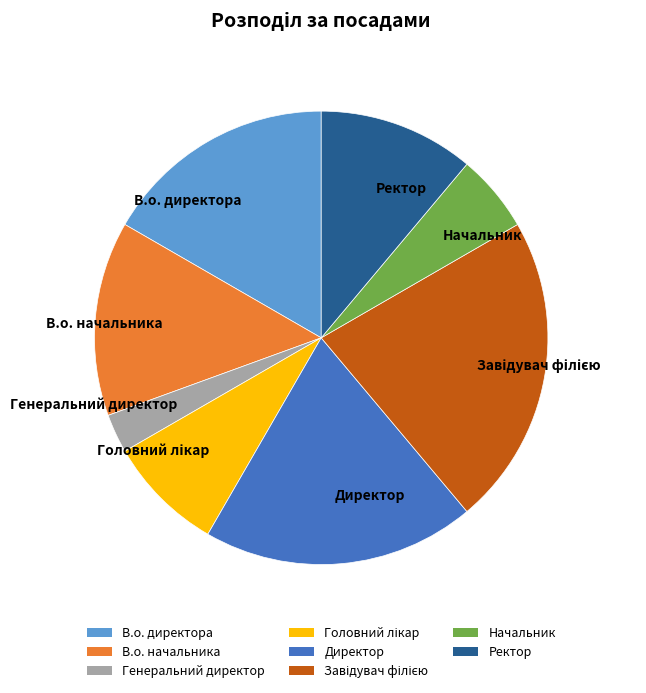

Combined, do В.о. начальника and Директор account for over 50%?

No